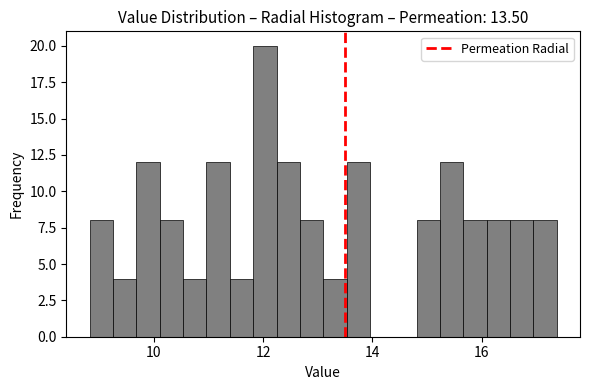

Read against the x-axis, roughly where is the centre of the tallest bar?

12.0